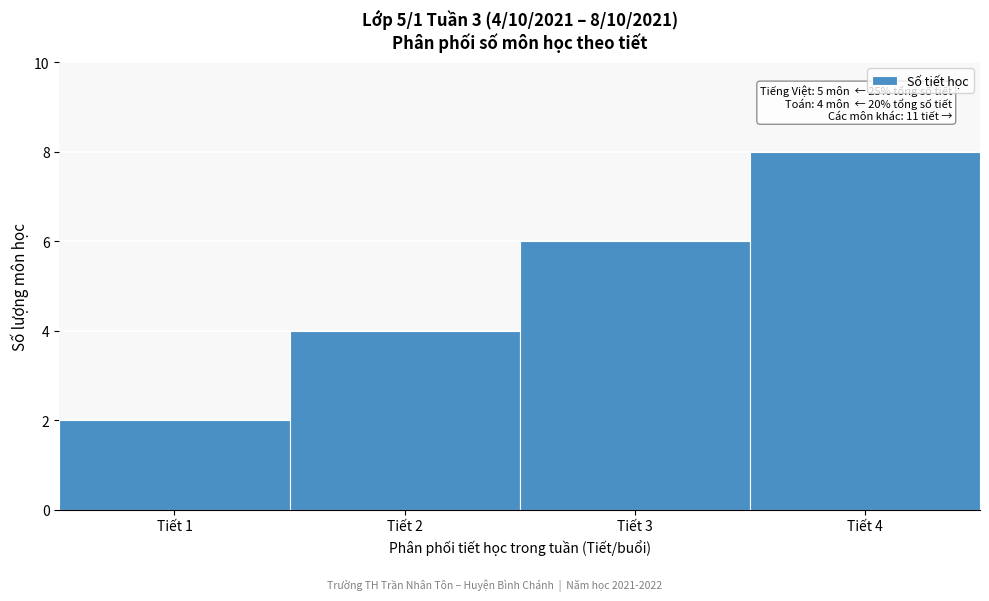

Which range on the x-axis has the tallest bar?

3.5 to 4.5